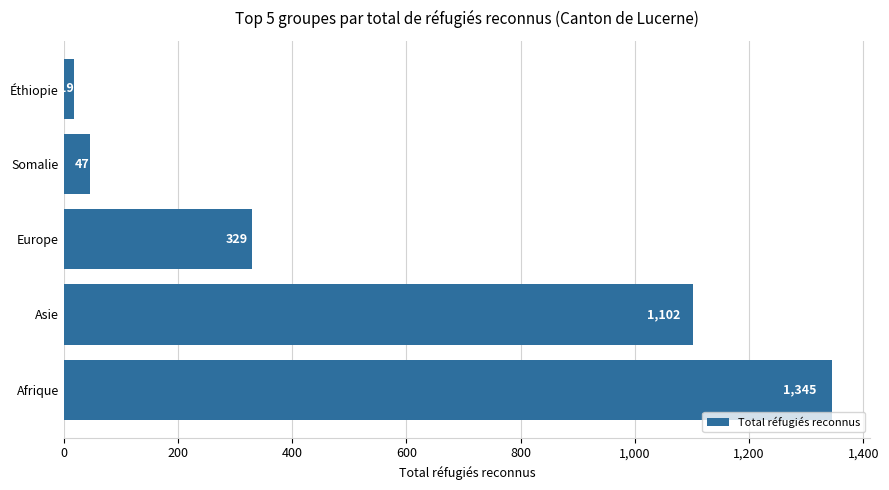

Reading bottom to top, transcribe all the data shown in this chart.

Afrique=1345	Asie=1102	Europe=329	Somalie=47	Éthiopie=19